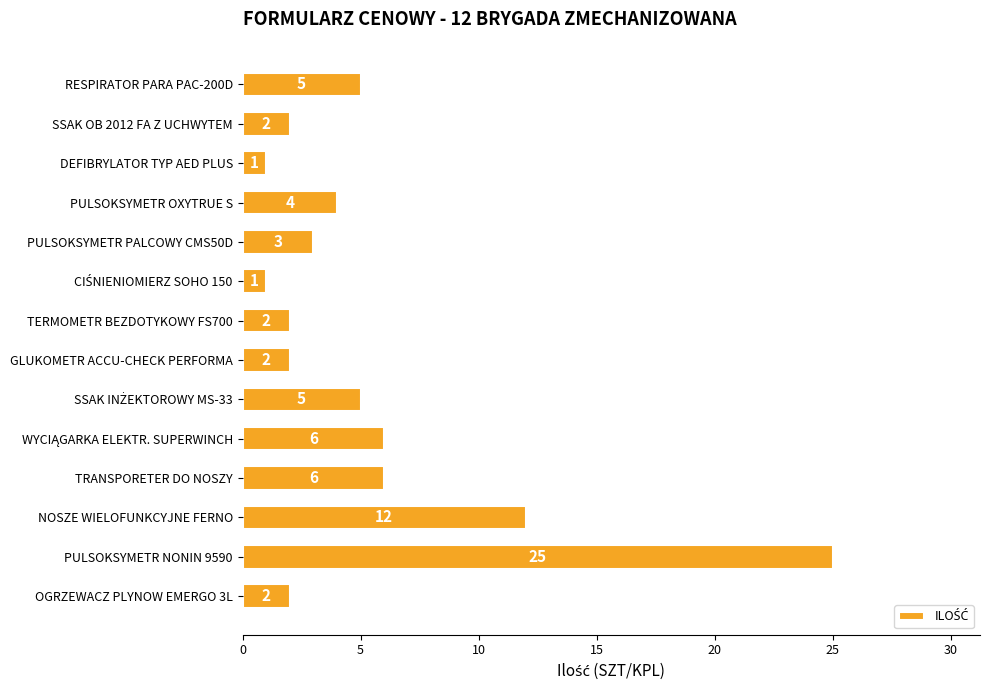

Where is the data nearest to the value 13?

NOSZE WIELOFUNKCYJNE FERNO